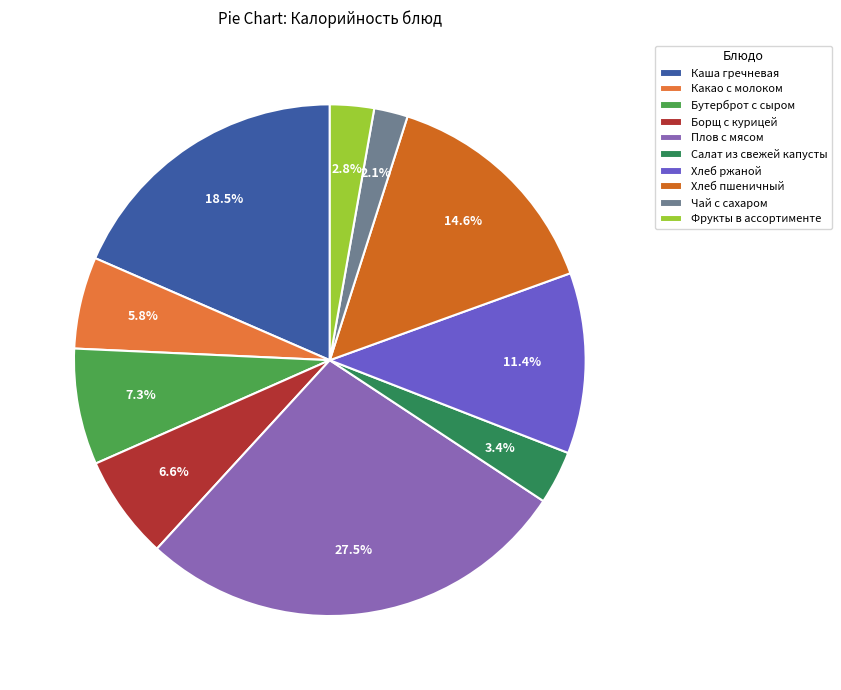

What is the ratio of the value at Чай с сахаром to the value at Салат из свежей капусты?

0.6